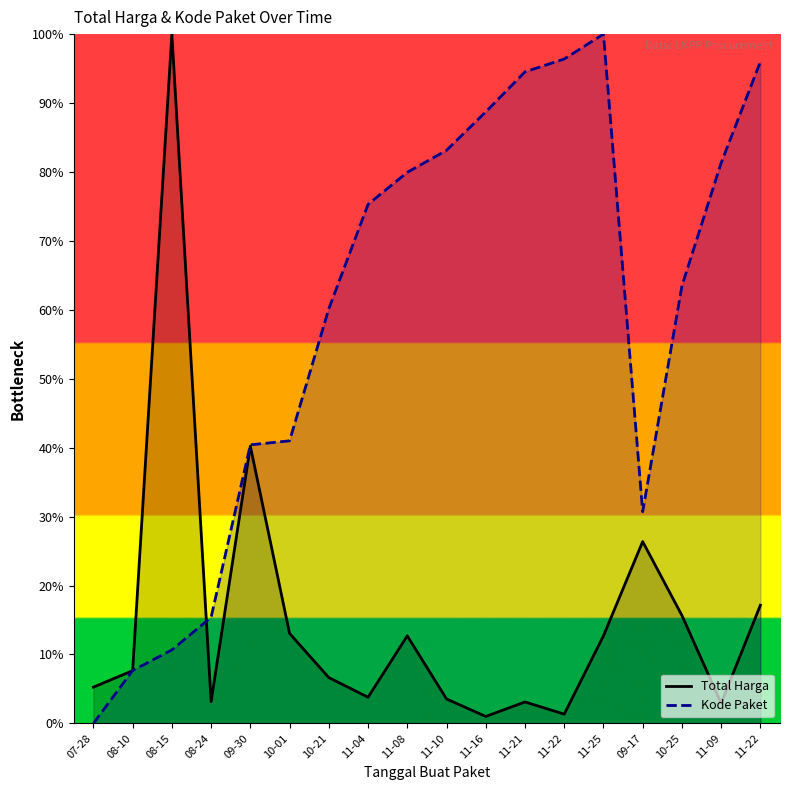

Between 11-16 and 11-22, which is larger?

11-22